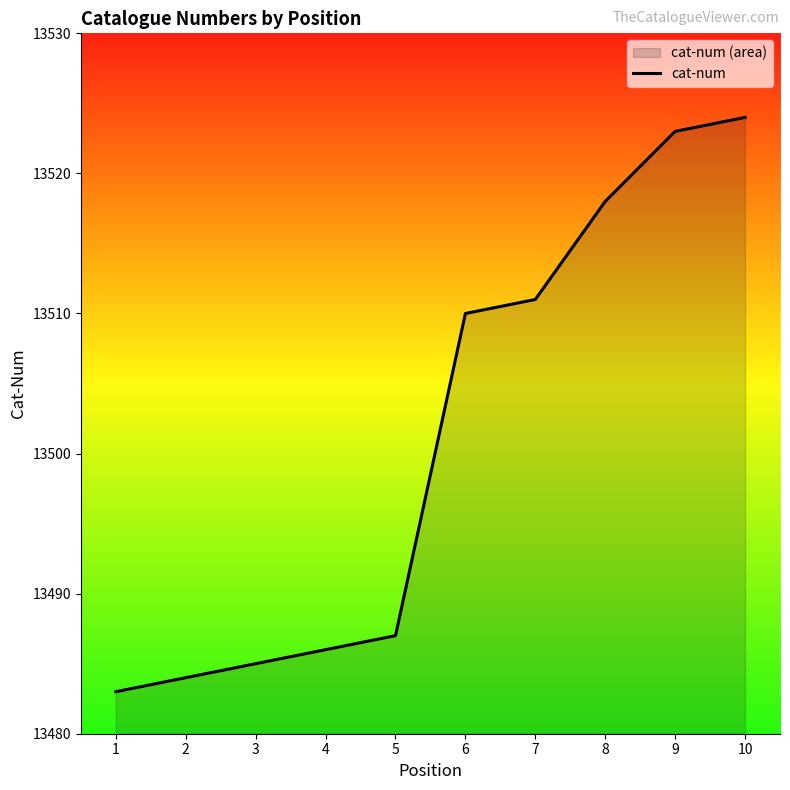

Between 10 and 5, which is larger?

10